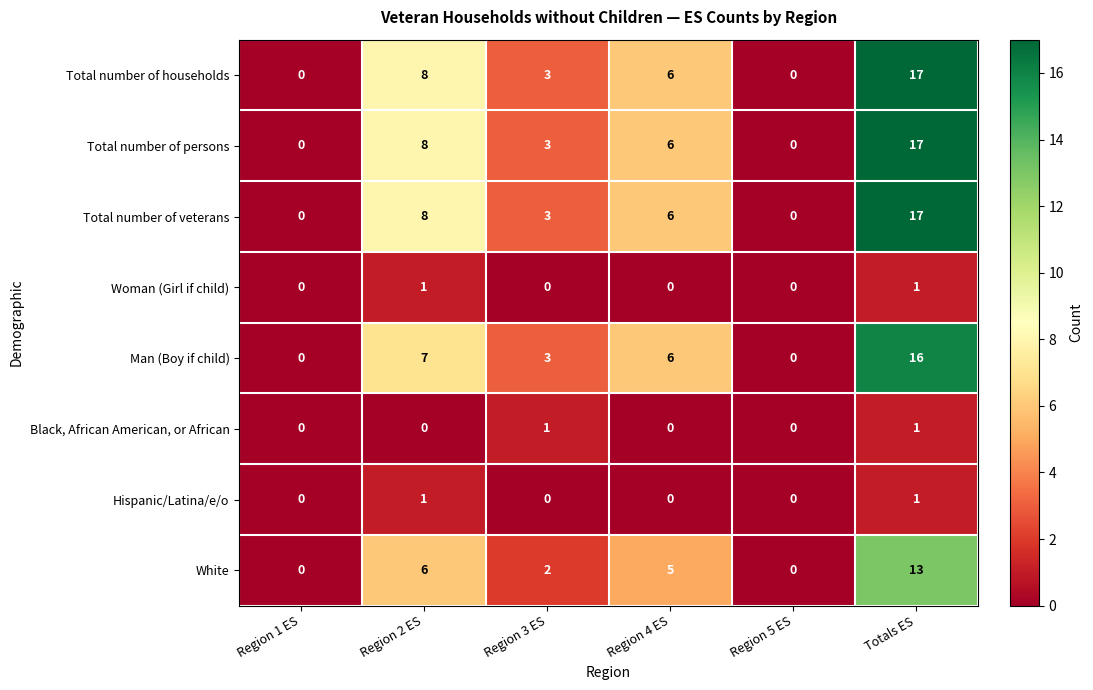

What is the difference between the highest and lowest values at Region 4 ES?

6